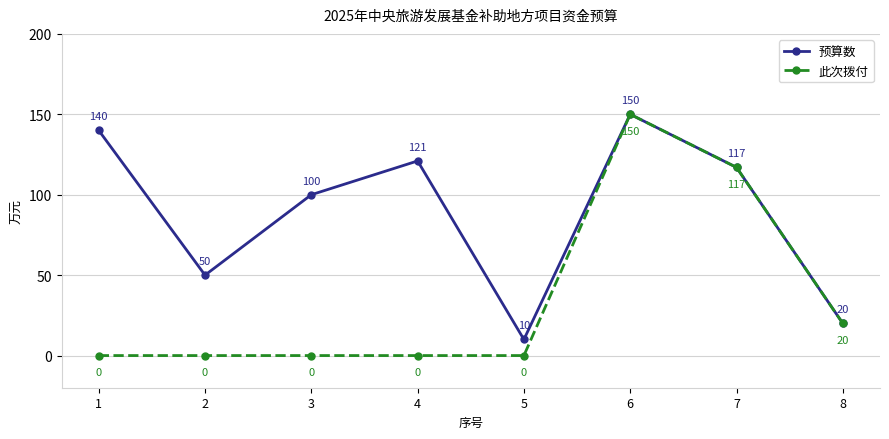

List the series in order of their overall mean, lowest first.

此次拨付, 预算数